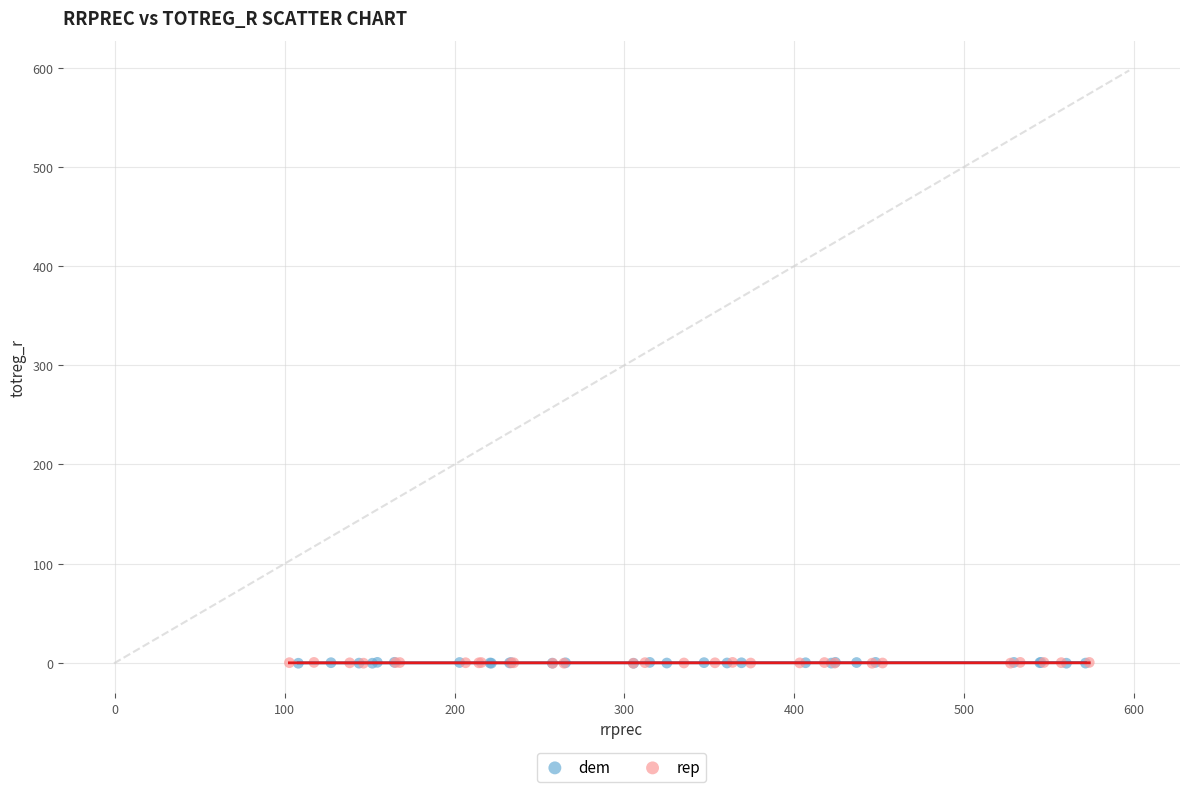

What are all the series names shown in the legend?

dem, rep